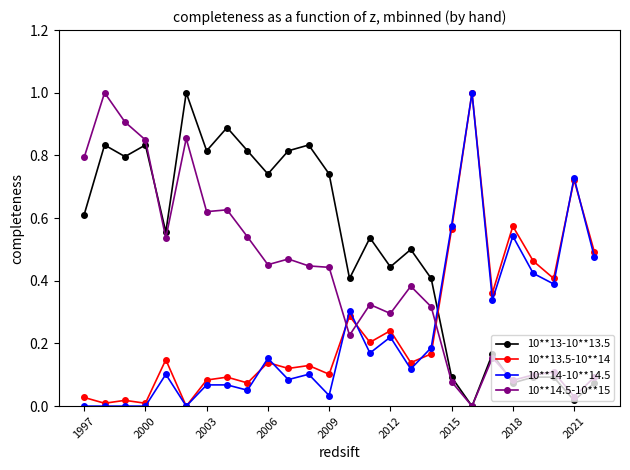

After their last crossing, which series has the higher values: 10**13-10**13.5 or 10**13.5-10**14?

10**13.5-10**14